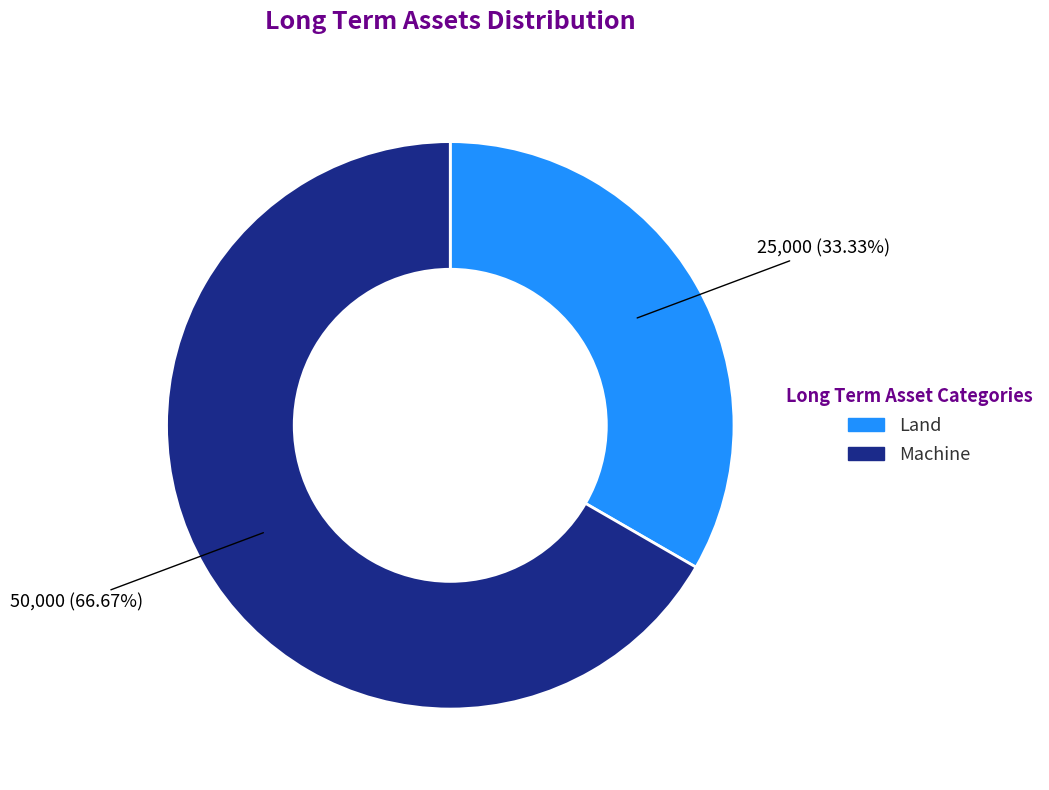

What is the majority slice?

Machine